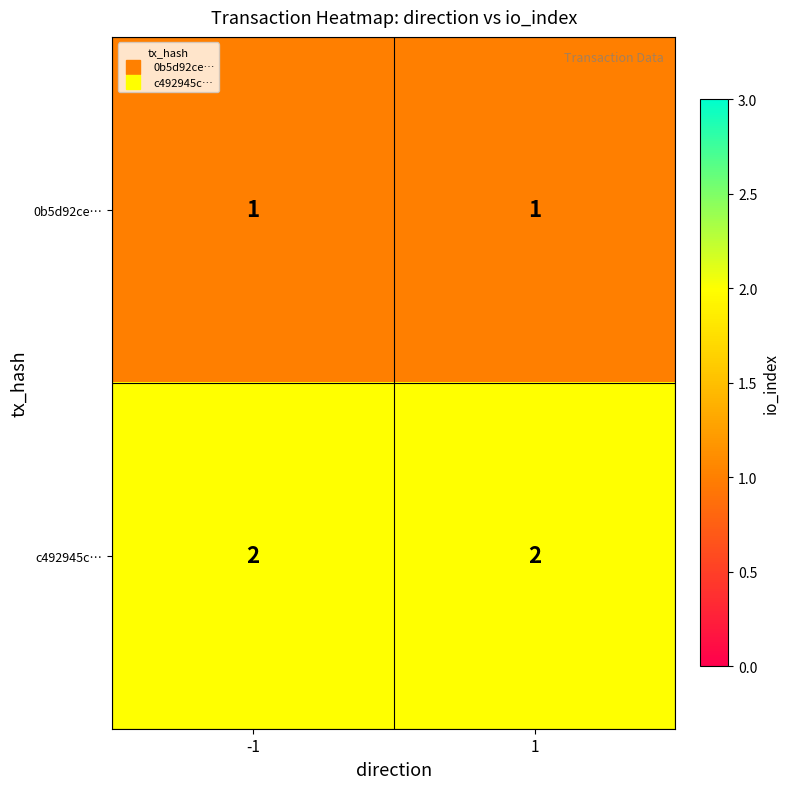

At -1, list the series in order from largest to smallest.

c492945c…, 0b5d92ce…